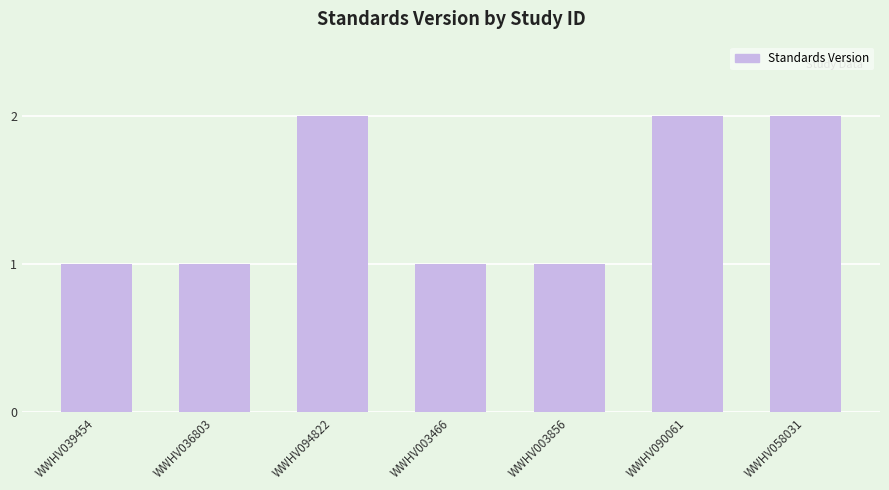

What is the sum of the values at WWHV058031 and WWHV036803?

3